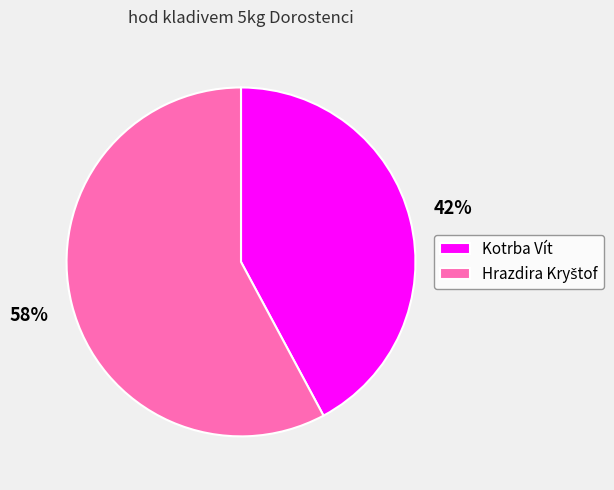

Does any single category account for the majority?

Yes